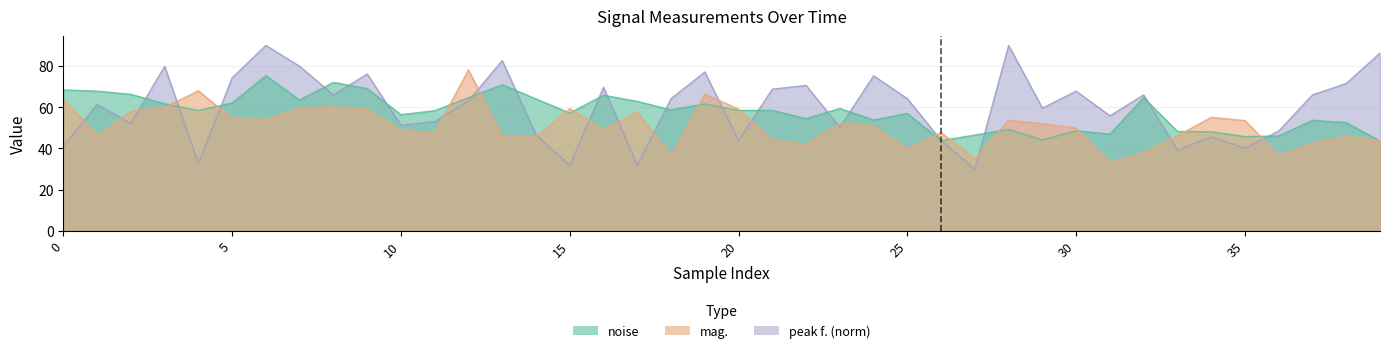

The peak f. (norm) series shows 68.8 at 21. True or false?

True